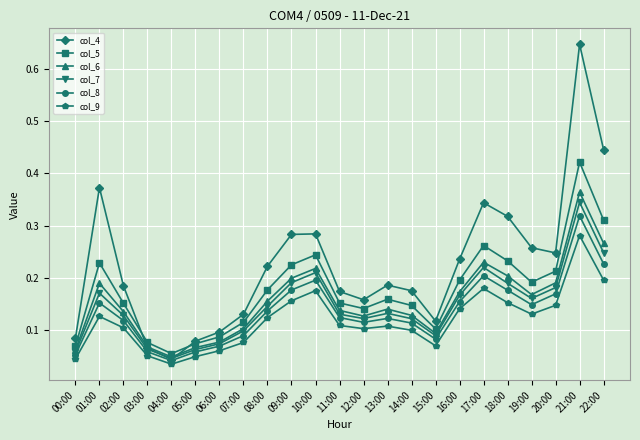

At which category does col_9 reach its first local valley?

04:00